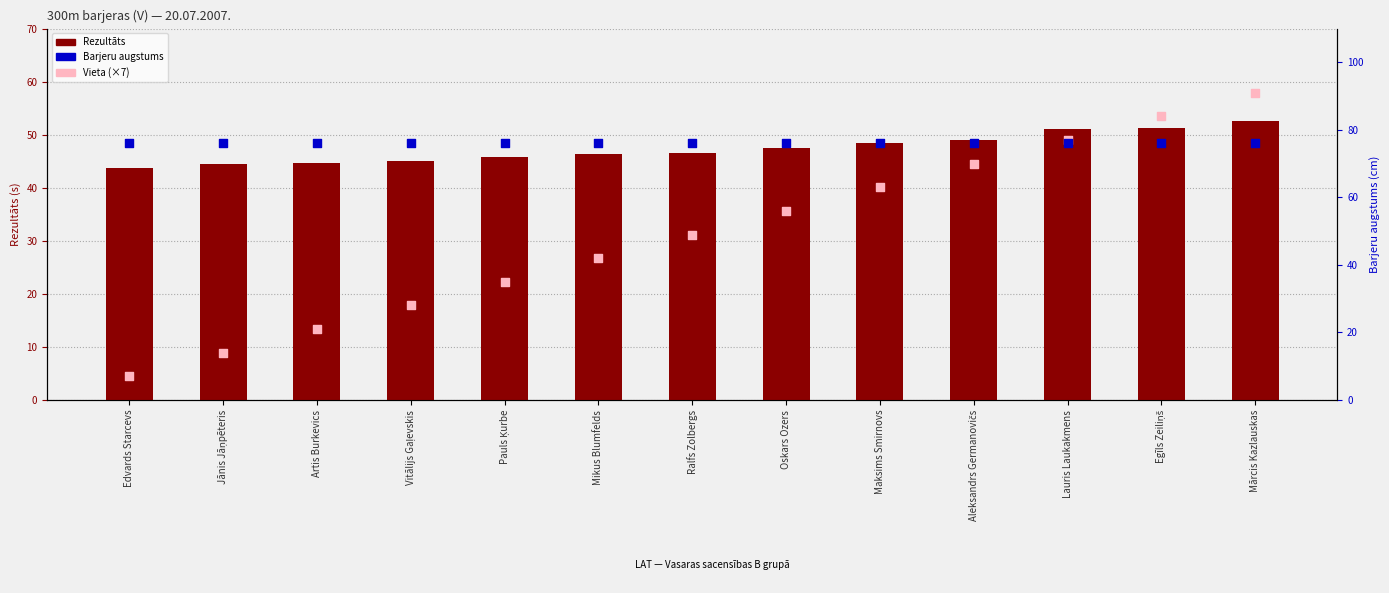

At how many categories does at least one series exceed 63?

13